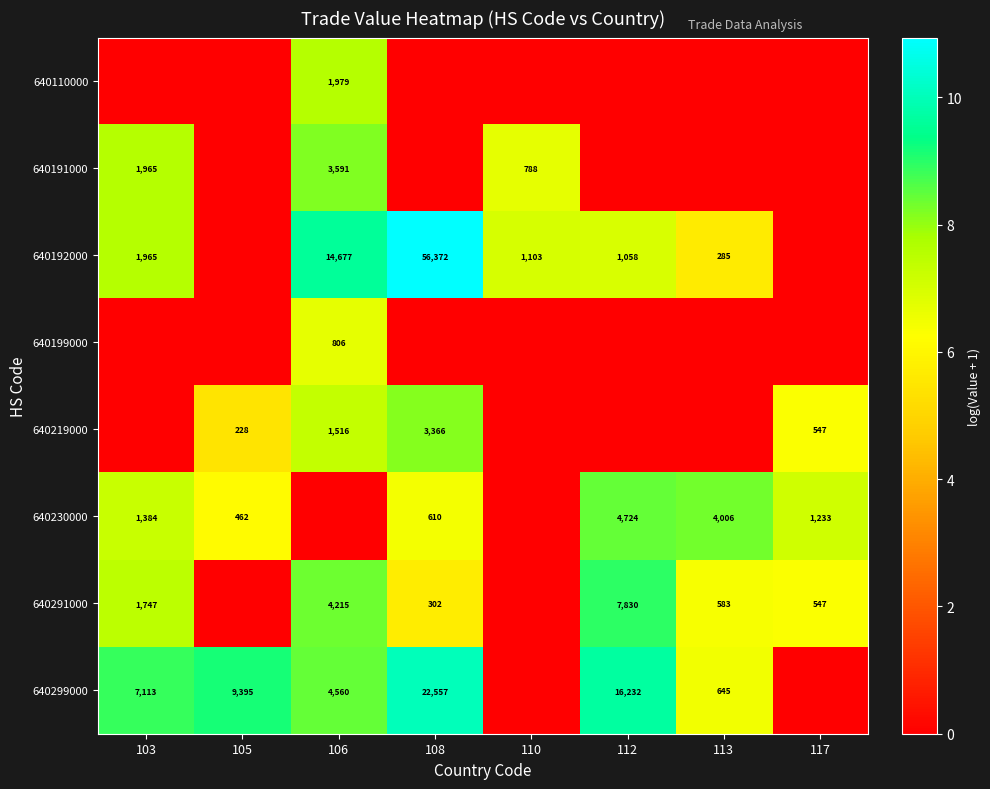

What is the difference between the 640291000 values at 108 and 112?

7528